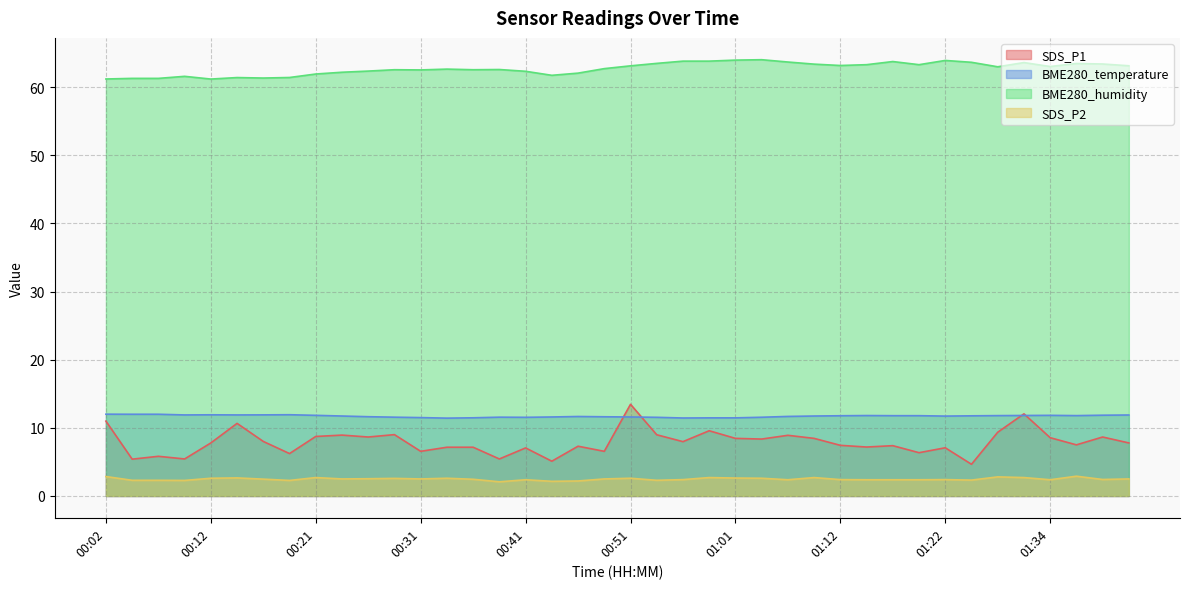

Reading left to right, transcribe all the data shown in this chart.

SDS_P1: 00:02=11.0	00:04=5.4	00:07=5.8	00:09=5.4	00:12=7.8	00:14=10.7	00:17=8.0	00:19=6.2	00:21=8.7	00:24=8.9	00:26=8.7	00:29=9.0	00:31=6.5	00:34=7.2	00:36=7.2	00:39=5.4	00:41=7.0	00:44=5.1	00:46=7.3	00:49=6.5	00:51=13.4	00:54=9.0	00:56=8.0	00:59=9.6	01:01=8.4	01:04=8.3	01:06=8.9	01:09=8.4	01:12=7.4	01:14=7.2	01:17=7.4	01:19=6.3	01:22=7.1	01:25=4.7	01:28=9.3	01:31=12.1	01:34=8.6	01:36=7.5	01:39=8.7	01:42=7.8
BME280_temperature: 00:02=12.0	00:04=12.0	00:07=12.0	00:09=11.9	00:12=11.9	00:14=11.9	00:17=11.9	00:19=11.9	00:21=11.8	00:24=11.7	00:26=11.6	00:29=11.6	00:31=11.5	00:34=11.4	00:36=11.5	00:39=11.6	00:41=11.5	00:44=11.6	00:46=11.7	00:49=11.6	00:51=11.6	00:54=11.5	00:56=11.4	00:59=11.5	01:01=11.5	01:04=11.6	01:06=11.7	01:09=11.7	01:12=11.8	01:14=11.8	01:17=11.8	01:19=11.8	01:22=11.7	01:25=11.8	01:28=11.8	01:31=11.8	01:34=11.8	01:36=11.8	01:39=11.8	01:42=11.9
BME280_humidity: 00:02=61.2	00:04=61.3	00:07=61.3	00:09=61.6	00:12=61.2	00:14=61.4	00:17=61.3	00:19=61.4	00:21=61.9	00:24=62.2	00:26=62.3	00:29=62.5	00:31=62.5	00:34=62.6	00:36=62.5	00:39=62.6	00:41=62.3	00:44=61.7	00:46=62.0	00:49=62.7	00:51=63.1	00:54=63.5	00:56=63.8	00:59=63.8	01:01=64.0	01:04=64.0	01:06=63.7	01:09=63.4	01:12=63.2	01:14=63.3	01:17=63.7	01:19=63.3	01:22=63.9	01:25=63.6	01:28=63.0	01:31=63.6	01:34=63.0	01:36=63.5	01:39=63.4	01:42=63.1
SDS_P2: 00:02=2.9	00:04=2.3	00:07=2.3	00:09=2.3	00:12=2.6	00:14=2.6	00:17=2.5	00:19=2.3	00:21=2.7	00:24=2.5	00:26=2.5	00:29=2.6	00:31=2.5	00:34=2.6	00:36=2.5	00:39=2.1	00:41=2.4	00:44=2.1	00:46=2.2	00:49=2.5	00:51=2.6	00:54=2.3	00:56=2.4	00:59=2.7	01:01=2.6	01:04=2.6	01:06=2.4	01:09=2.7	01:12=2.4	01:14=2.4	01:17=2.4	01:19=2.4	01:22=2.4	01:25=2.3	01:28=2.8	01:31=2.7	01:34=2.4	01:36=2.9	01:39=2.4	01:42=2.5